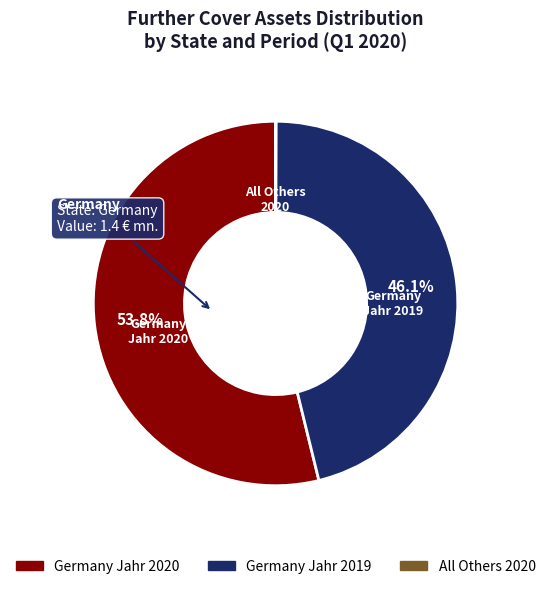

Is there any slice that represents more than half of the pie?

Yes